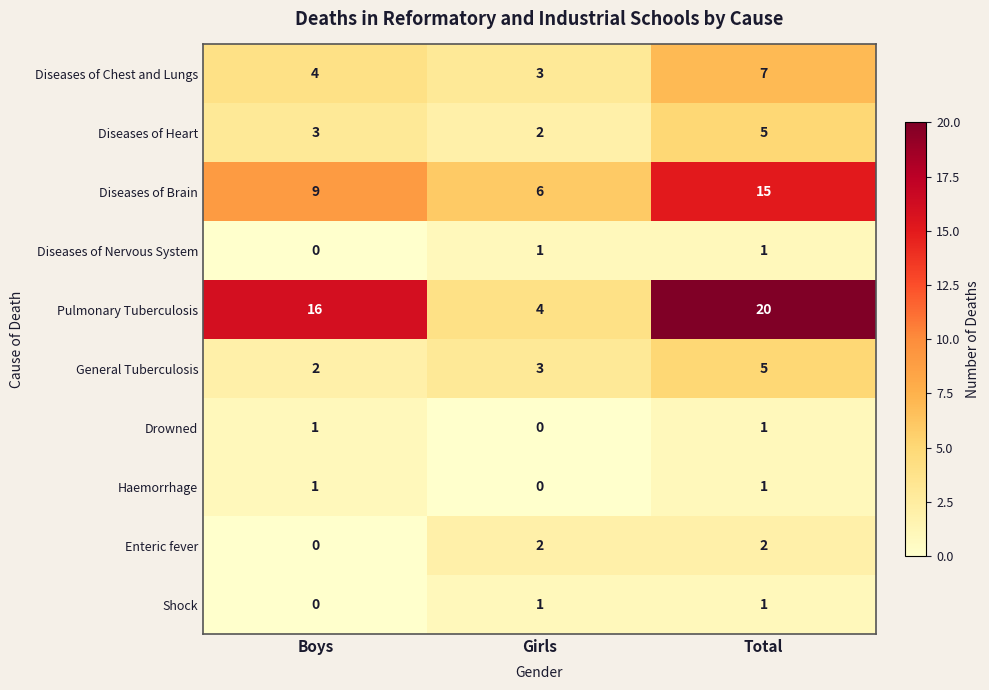

Is it true that Haemorrhage equals 1 at Total?

True